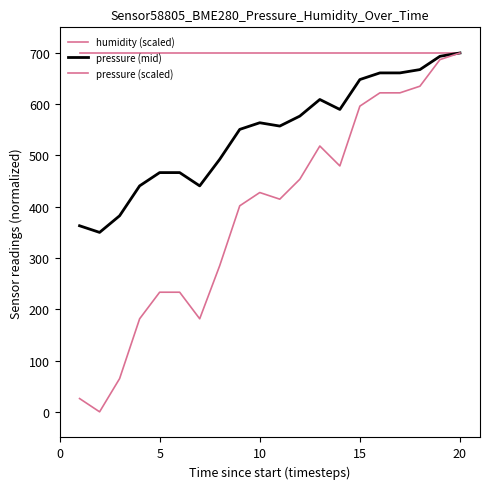

Reading left to right, list all the values displayed in this chart.

humidity (scaled): 700.0	700.0	700.0	700.0	700.0	700.0	700.0	700.0	700.0	700.0	700.0	700.0	700.0	700.0	700.0	700.0	700.0	700.0	700.0	700.0
pressure (mid): 363.0	350.0	382.4	440.7	466.7	466.7	440.7	492.6	550.9	563.9	557.4	576.8	609.3	589.8	648.1	661.1	661.1	667.6	693.5	700.0
pressure (scaled): 25.9	0.0	64.8	181.5	233.3	233.3	181.5	285.2	401.9	427.8	414.8	453.7	518.5	479.6	596.3	622.2	622.2	635.2	687.0	700.0